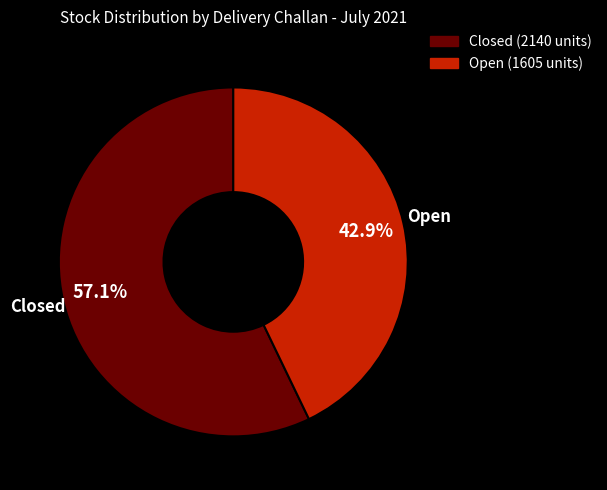

Is there any slice that represents more than half of the pie?

Yes